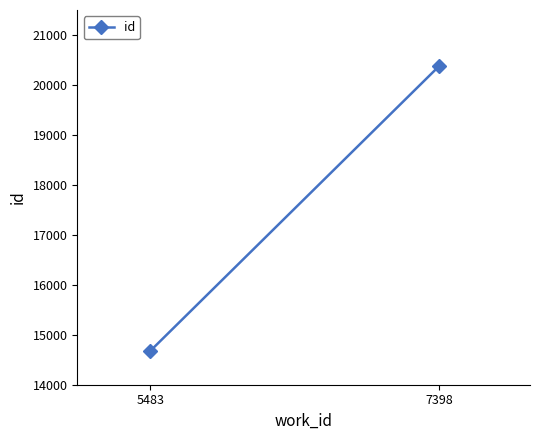

What is the value of the 1st point from the left?

14674